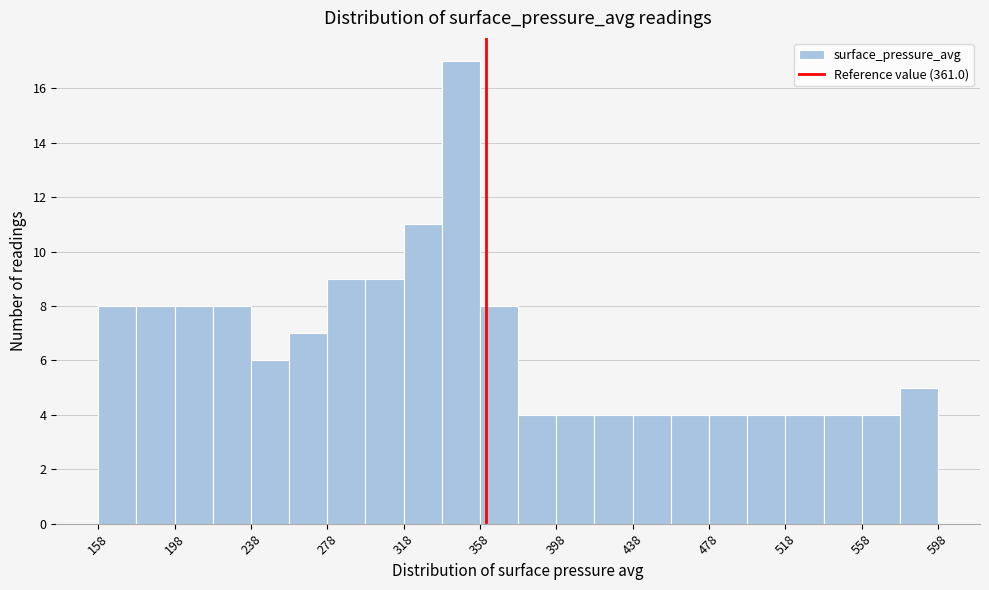

Which range on the x-axis has the tallest bar?

338 to 358